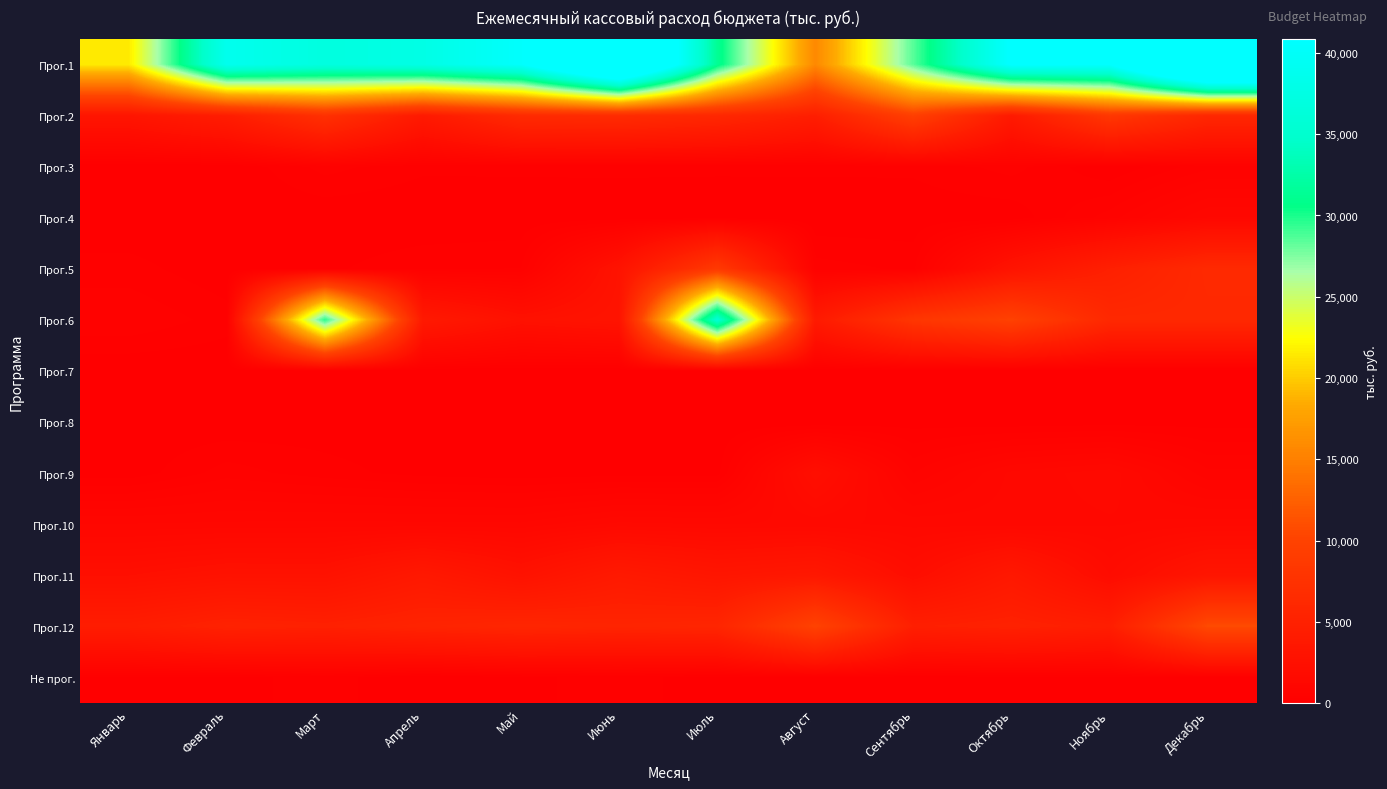

At which category is the sum across all series the highest?

Декабрь